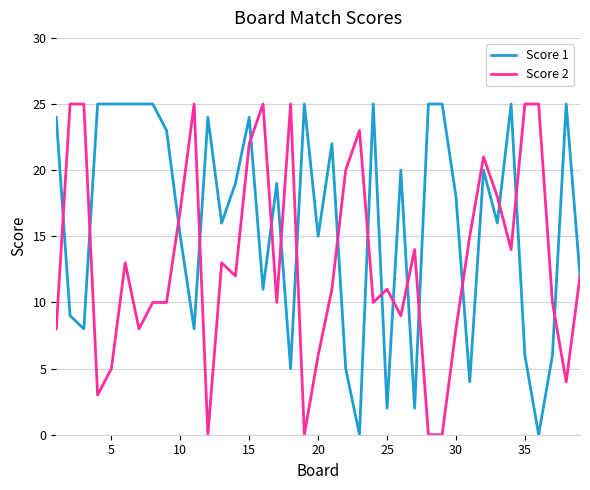

Which series has the largest total across all categories?

Score 1